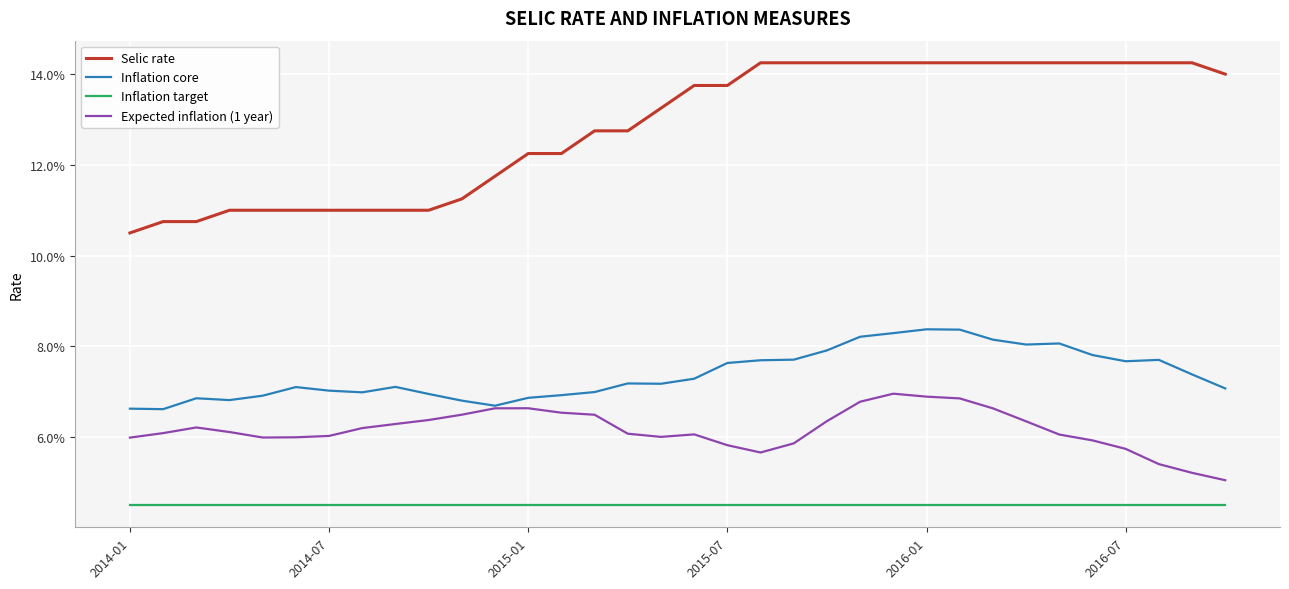

How many categories are shown in the chart?

34